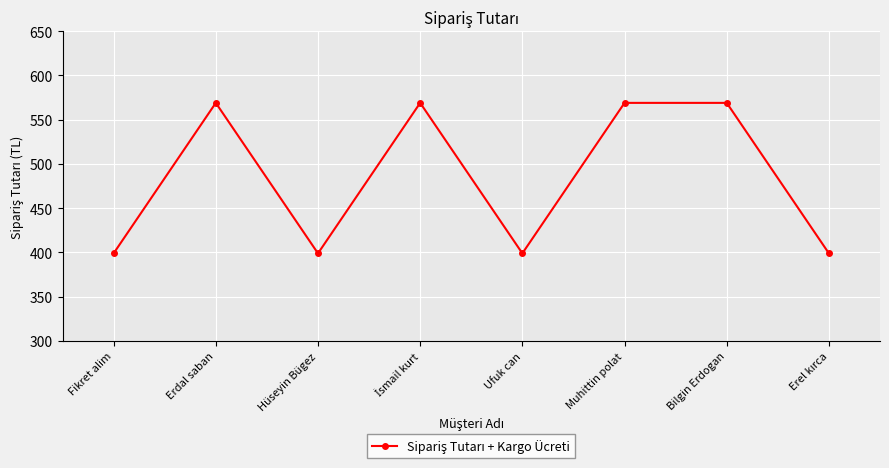

What is the label of the 7th point from the right?

Erdal saban